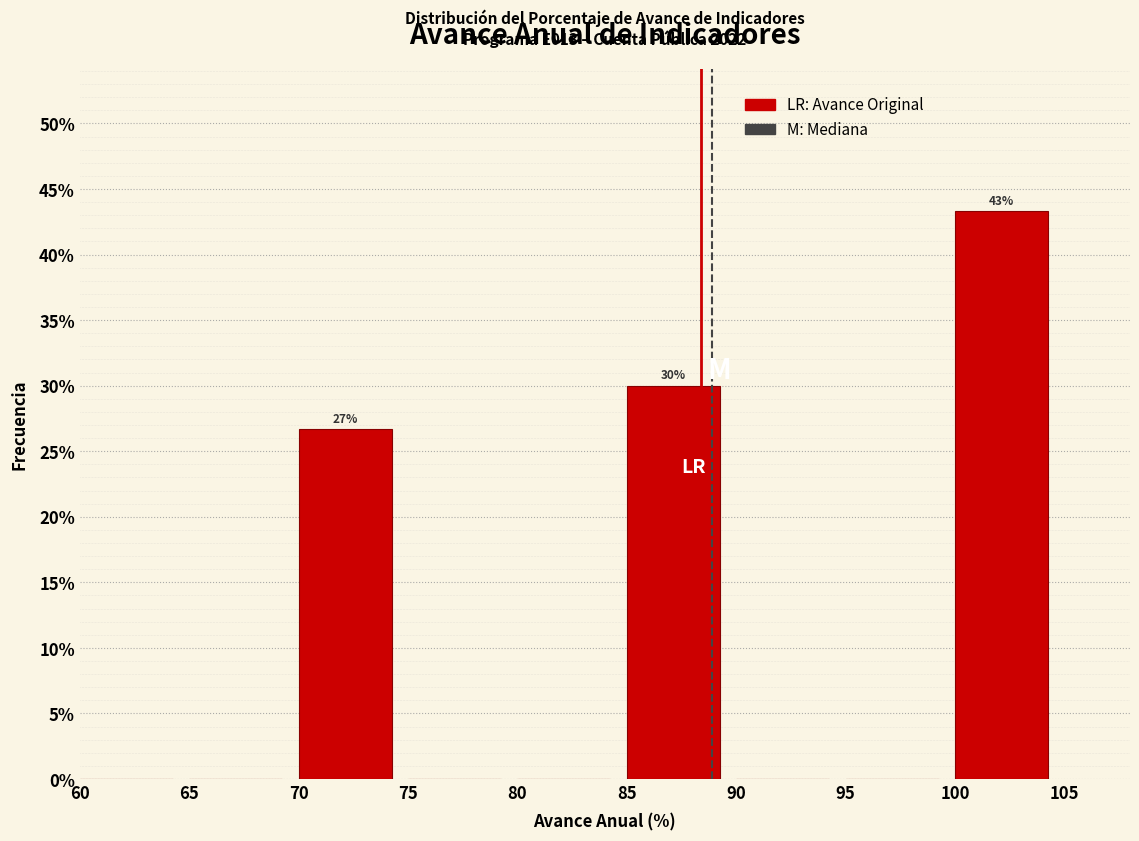

Over which range of the x-axis is the bar tallest?

100 to 105